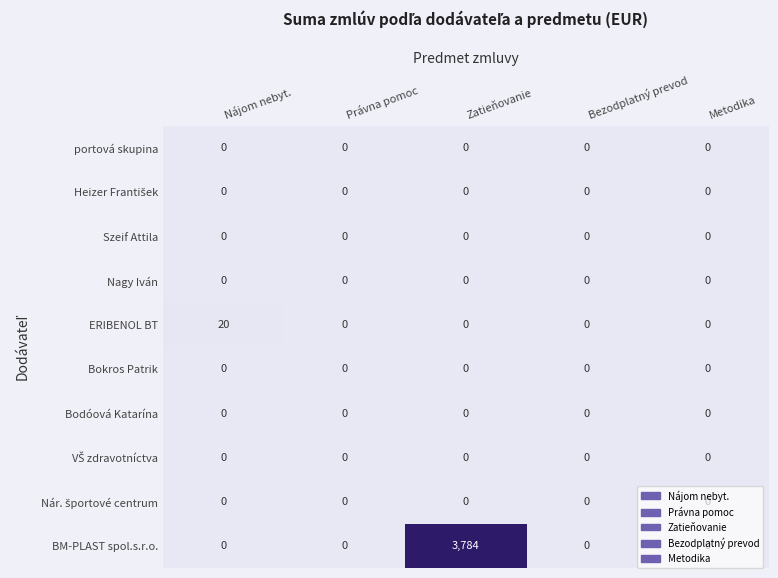

What is the spread (max minus min) of values at Nájom nebyt.?

20